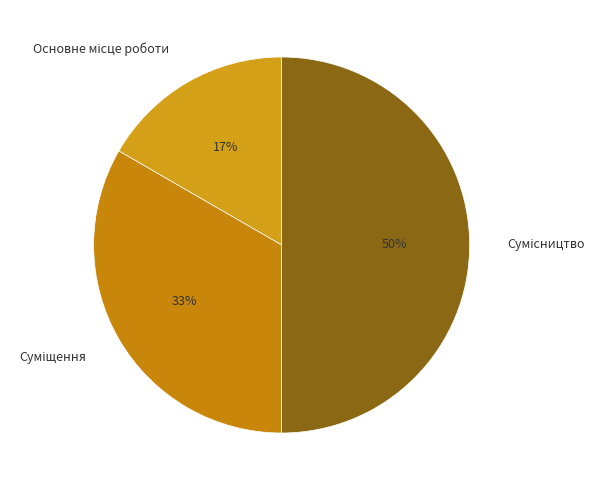

To the nearest percent, what is the average slice percentage?

33%